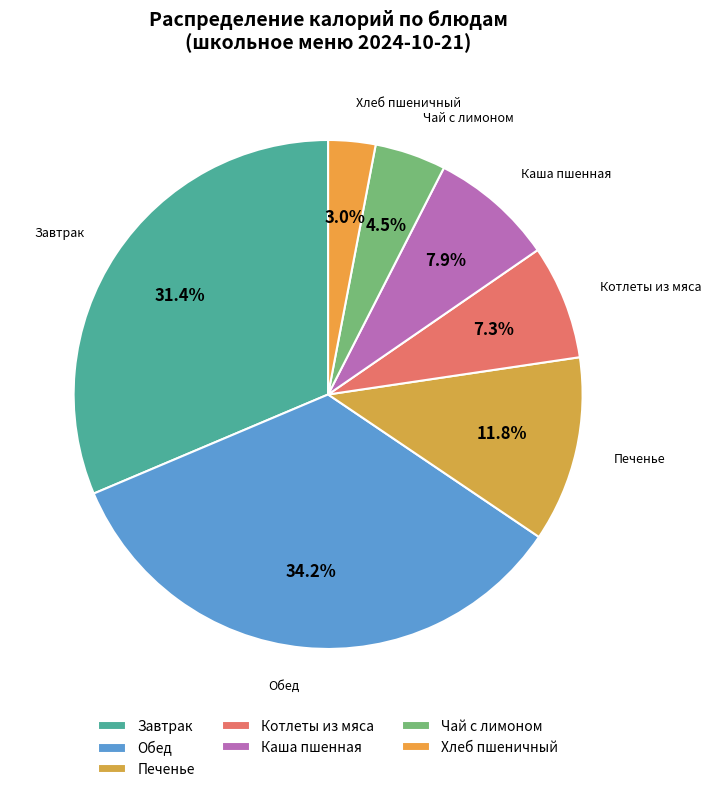

Rank the categories by value from lowest to highest.

Хлеб пшеничный, Чай с лимоном, Котлеты из мяса с соусом, Каша пшенная рассыпчатая, Печенье, Завтрак (Итого), Обед (Итого)